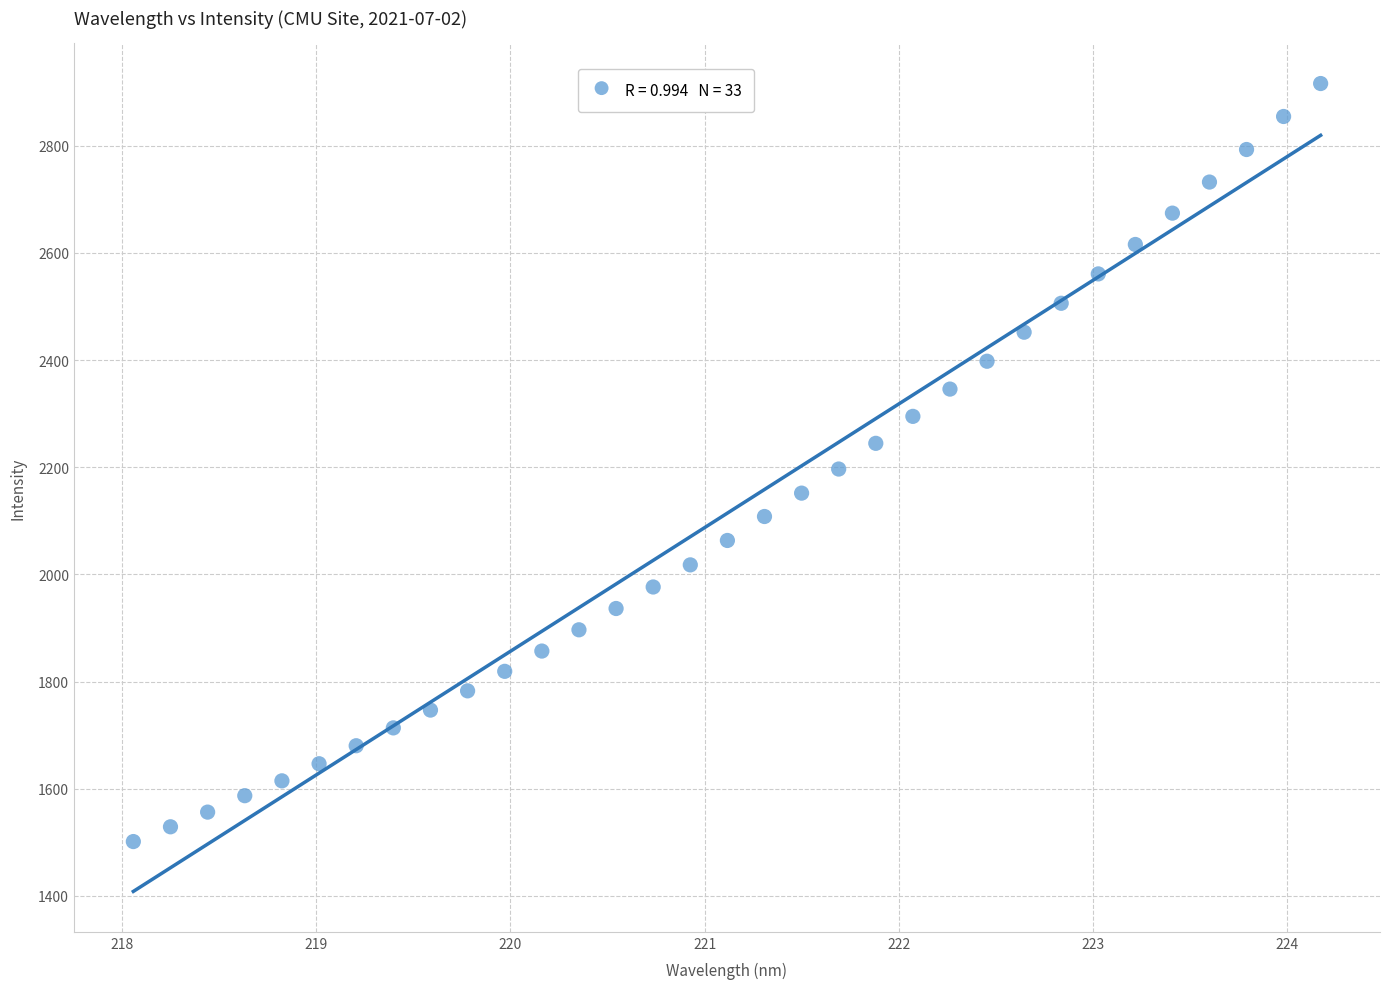

What is the range of X values (max minus min)?

6.1